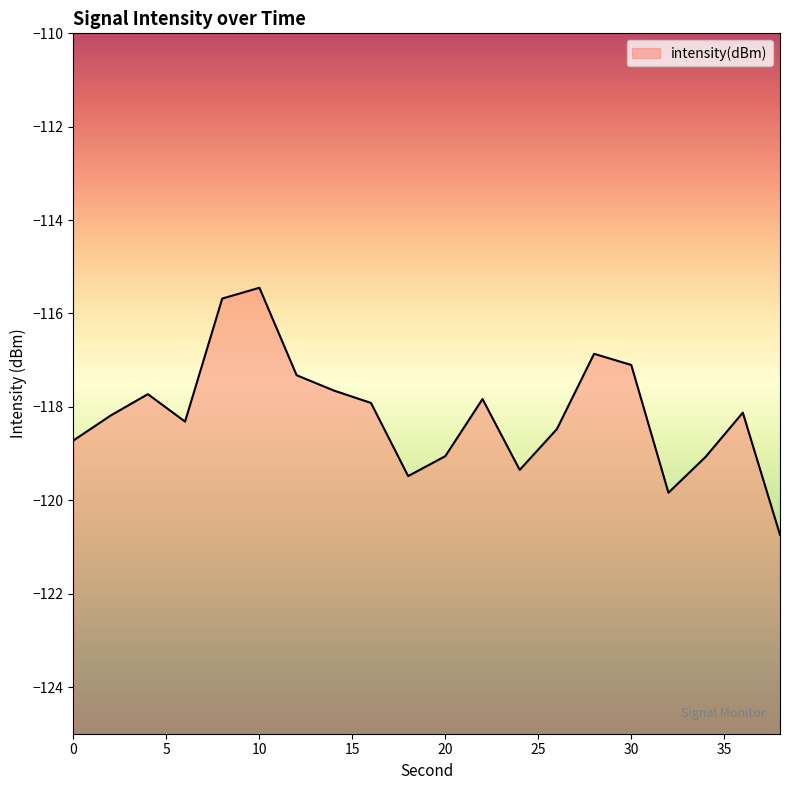

List the labels in order of value, smallest first.

38, 32, 18, 24, 34, 20, 0, 26, 6, 2, 36, 16, 22, 4, 14, 12, 30, 28, 8, 10